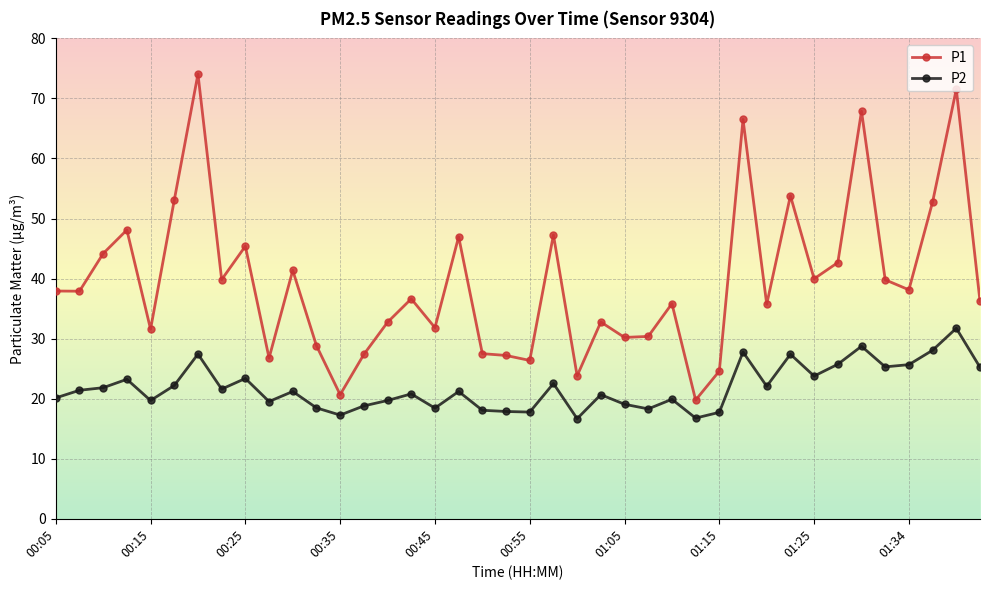

What is the value of the P2 point at the 14th from the left?

18.8